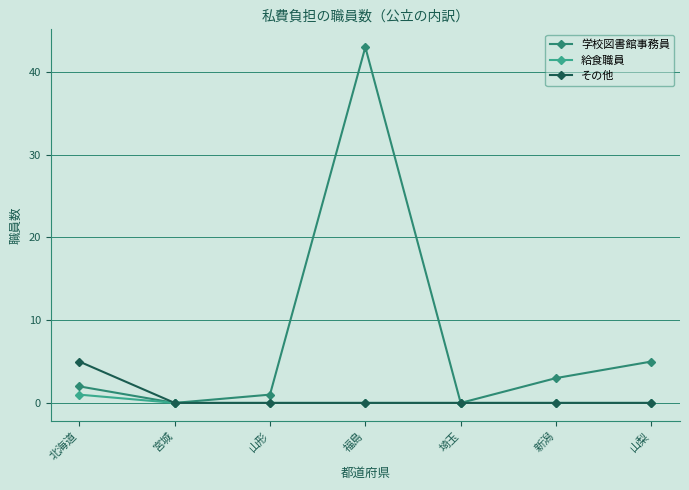

What is the average value of the その他 series?

1